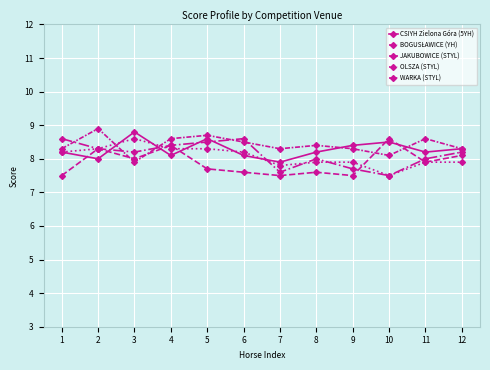

How many lines are shown in the chart?

5